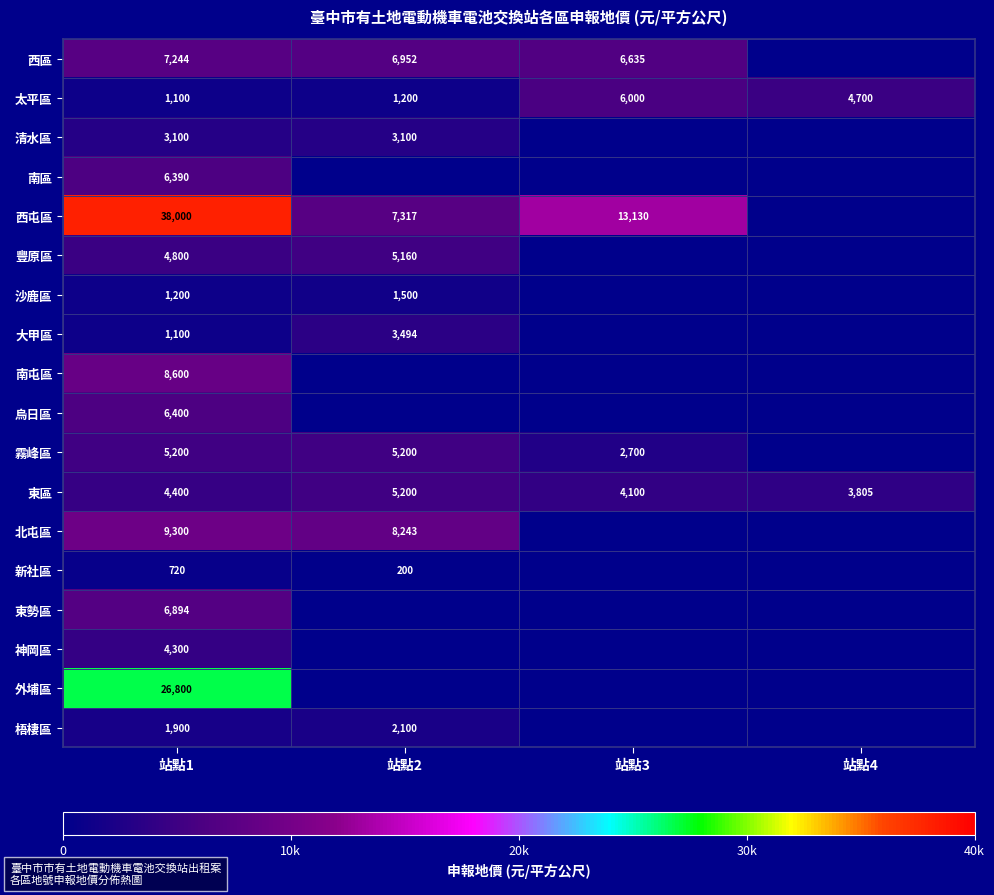

The value of 西區 at 站點1 is 7244. True or false?

True